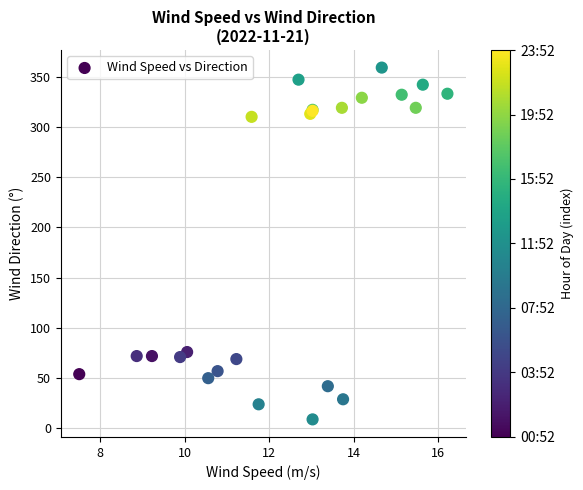

What Y value in the scatter plot is closest to 184?

76